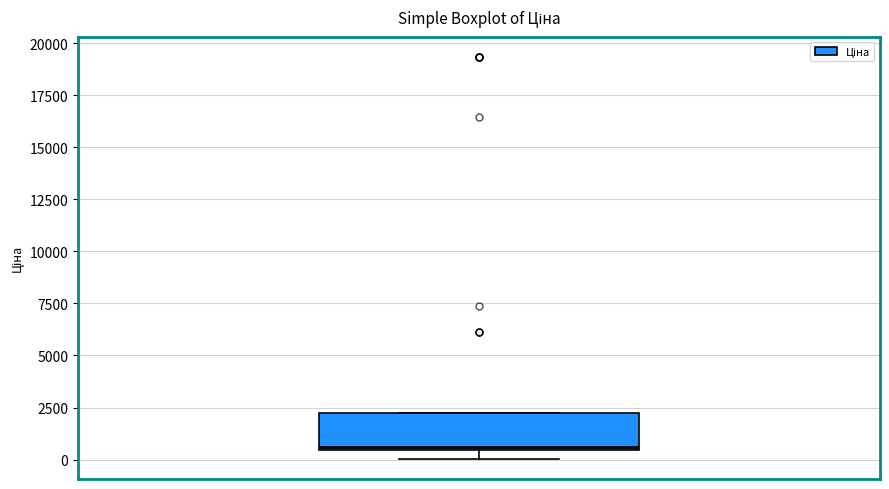

Transcribe this box plot: give where the median line is, the range the box spans, and where the two whiskers end, as read against the y-axis. The values are not printed on the chart, so give them approximately, as read against the axis.

median 500 (just above the box's lower edge), box 500 to 2000, whiskers 0 to 2000